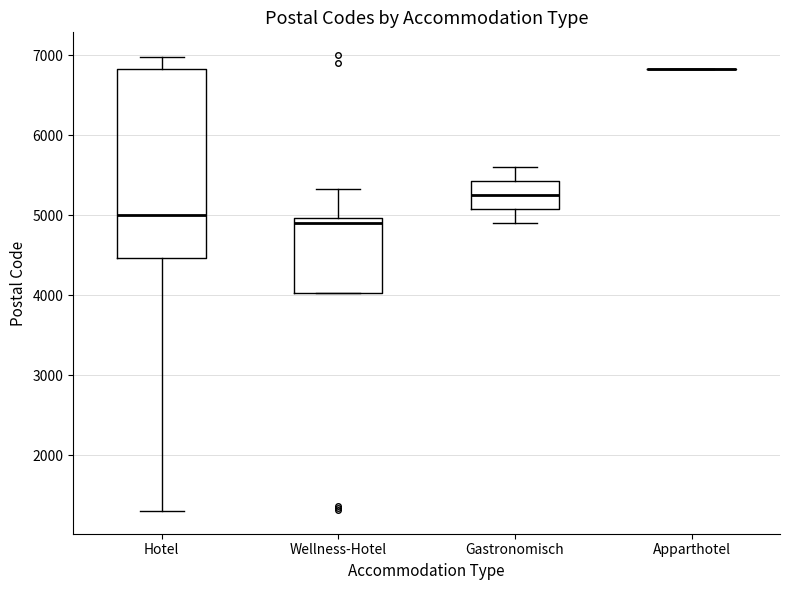

Comparing the boxes themselves (not the whiskers), which one is the tallest?

Hotel